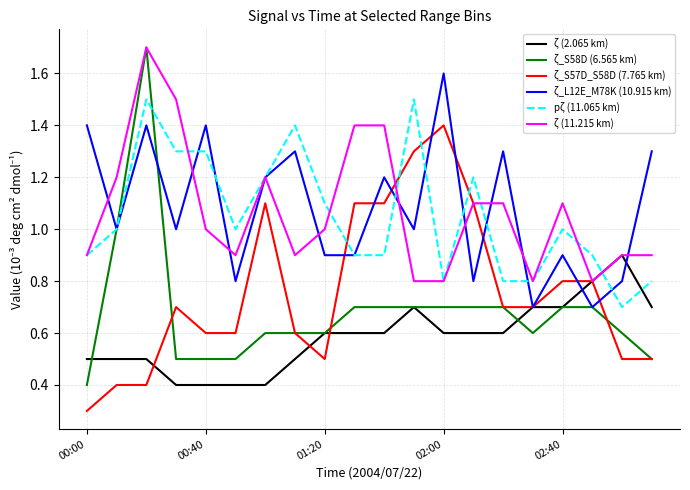

True or false: ζ_S57D_S58D (7.765 km) and pζ (11.065 km) cross at least once.

True